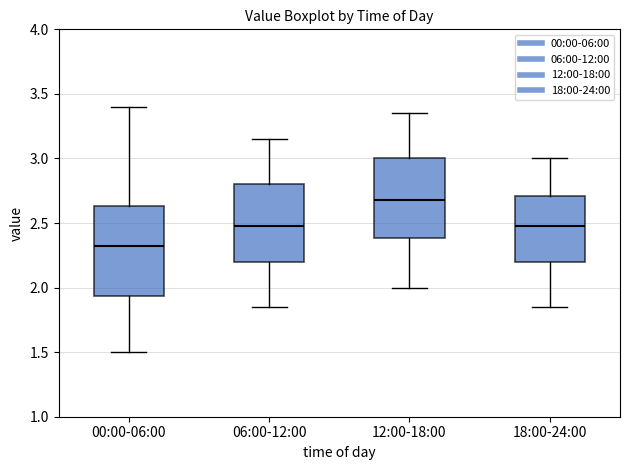

Where is the lower edge of the box for 12:00-18:00 on the y-axis? The values are not printed on the chart, so give them approximately, as read against the axis.

2.40